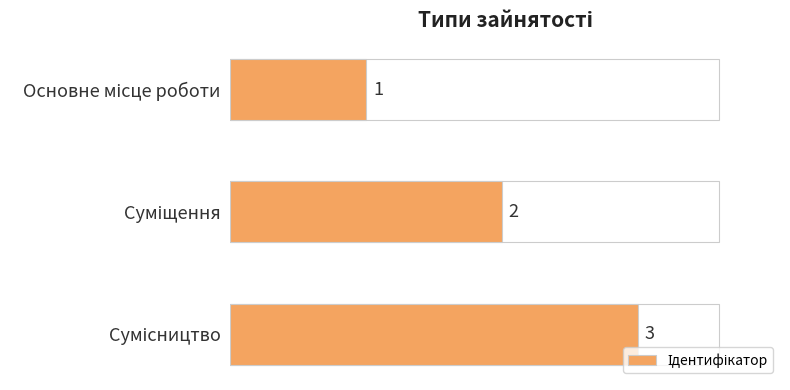

What is the average value?

2